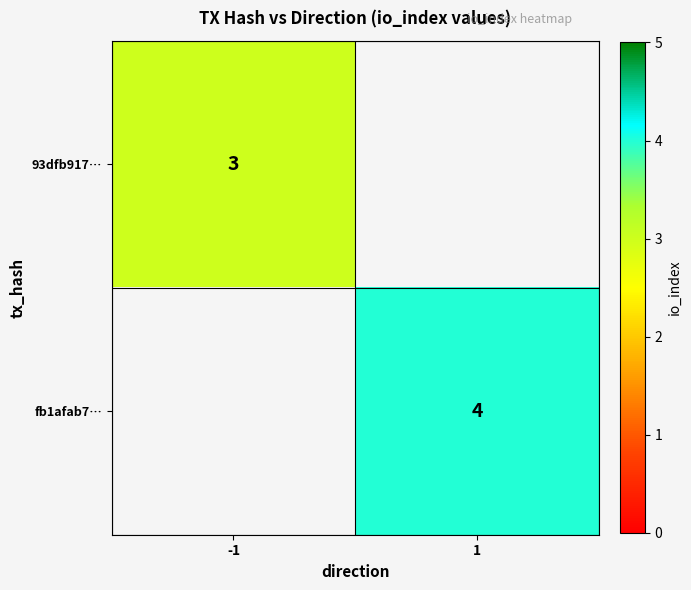

The value of fb1afab7… at 1 is 2.7. True or false?

False